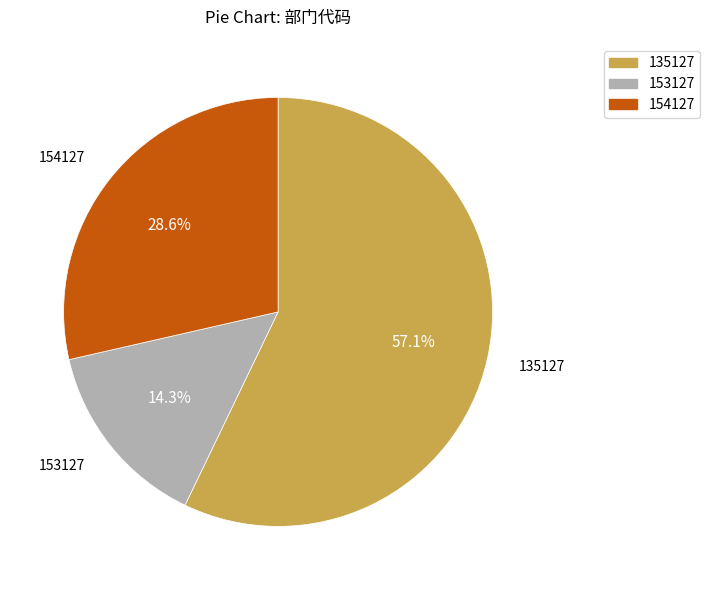

Rank the categories by value from highest to lowest.

135127, 154127, 153127